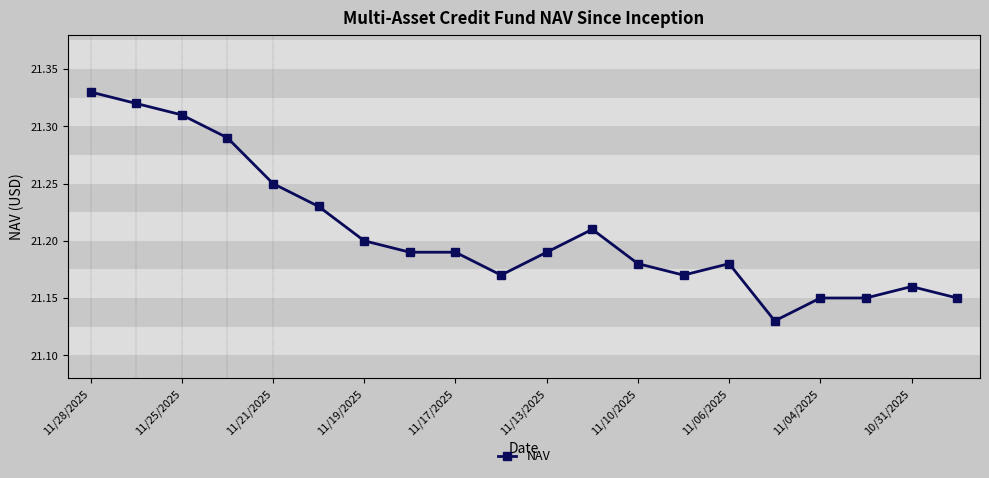

True or false: the data has more than 0 interior local peaks.

True